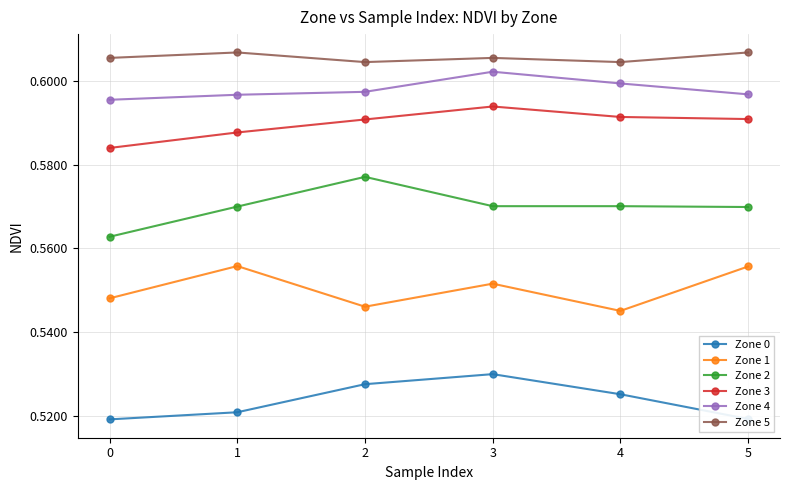

Count the number of data series in this chart.

6